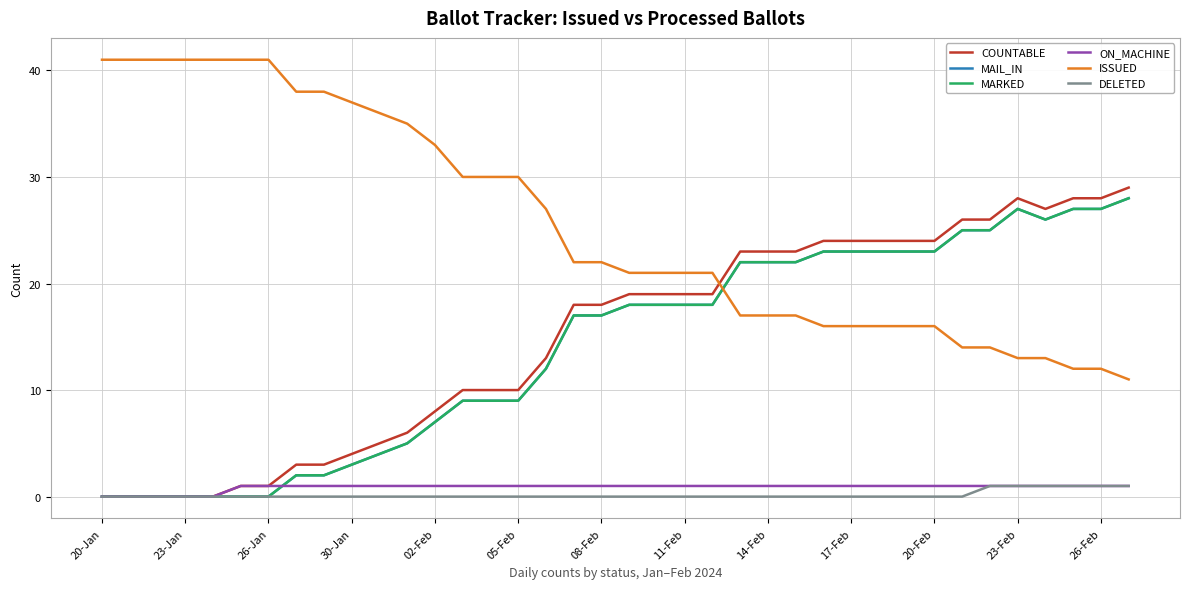

Does the chart have visible grid lines?

Yes